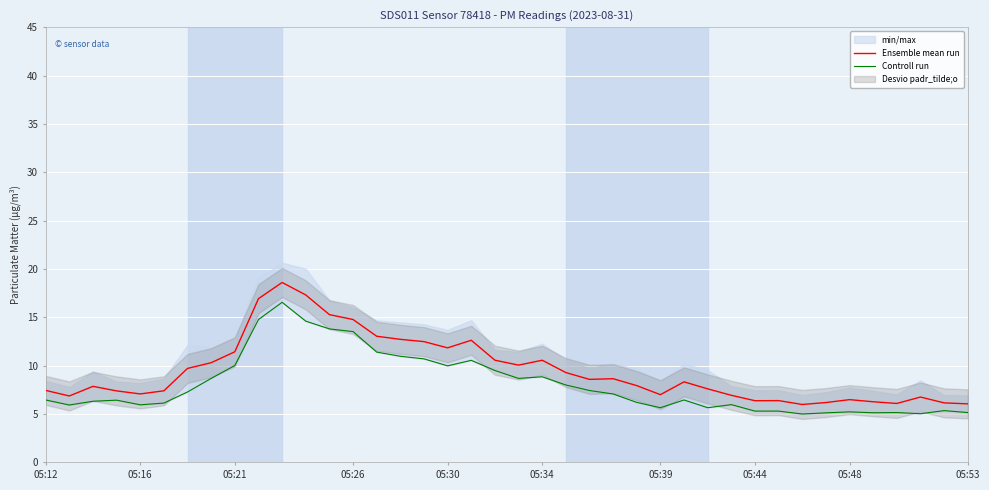

Is it true that Ensemble mean run equals 21.0 at 05:30?

False